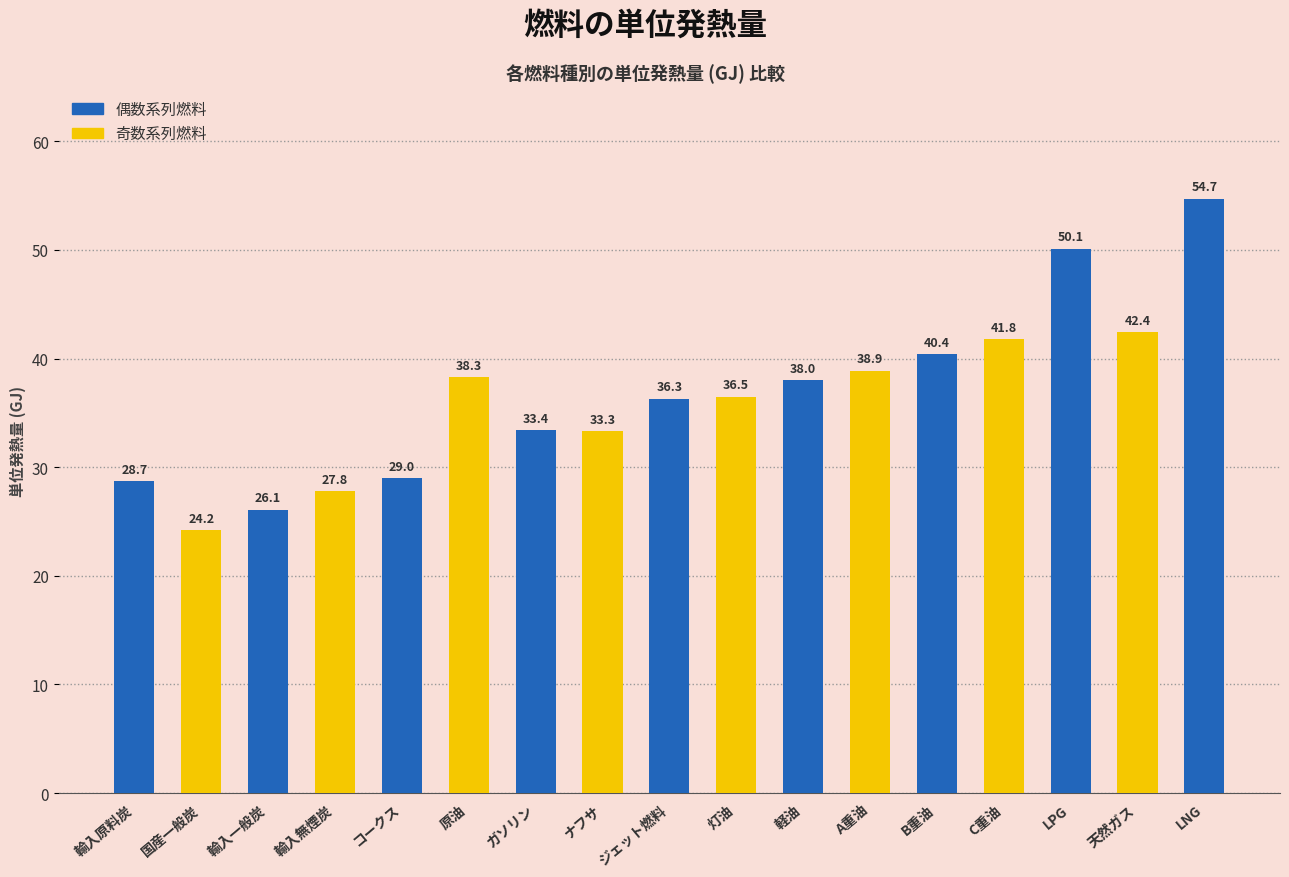

List the labels in order of value, smallest first.

国産一般炭, 輸入一般炭, 輸入無煙炭, 輸入原料炭, コークス, ナフサ, ガソリン, ジェット燃料, 灯油, 軽油, 原油, A重油, B重油, C重油, 天然ガス, LPG, LNG